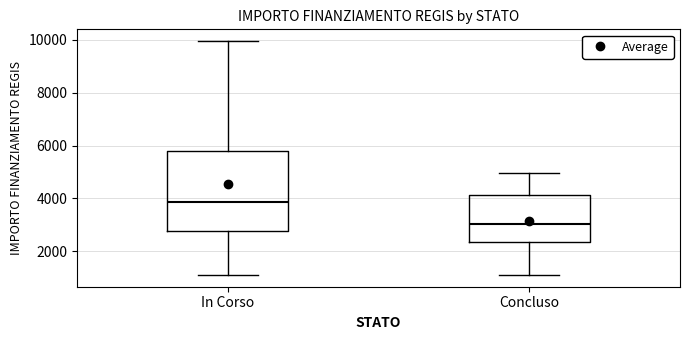

Where does the median line of the box for Concluso sit on the y-axis? The values are not printed on the chart, so give them approximately, as read against the axis.

3000